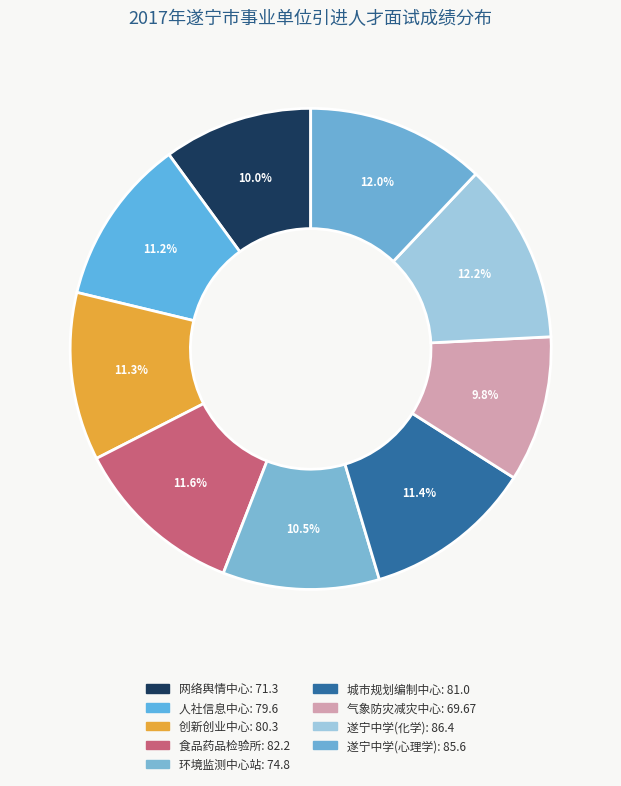

Which slice is the smallest?

遂宁市气象防灾减灾中心